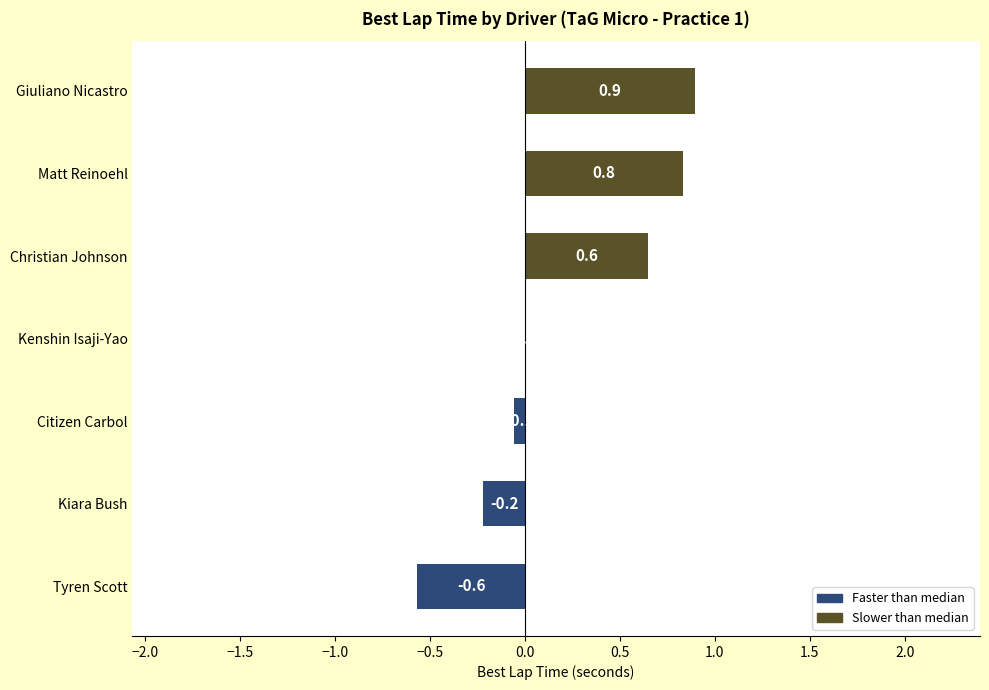

What is the sum of the values at Tyren Scott and Giuliano Nicastro?

0.3